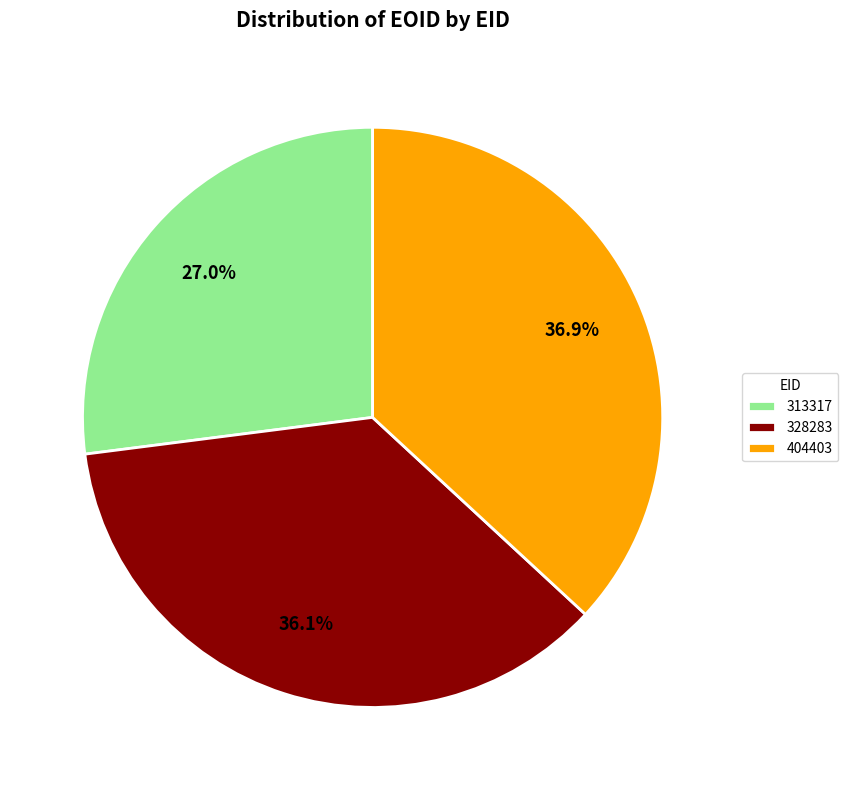

What is the smallest slice in the pie chart?

313317